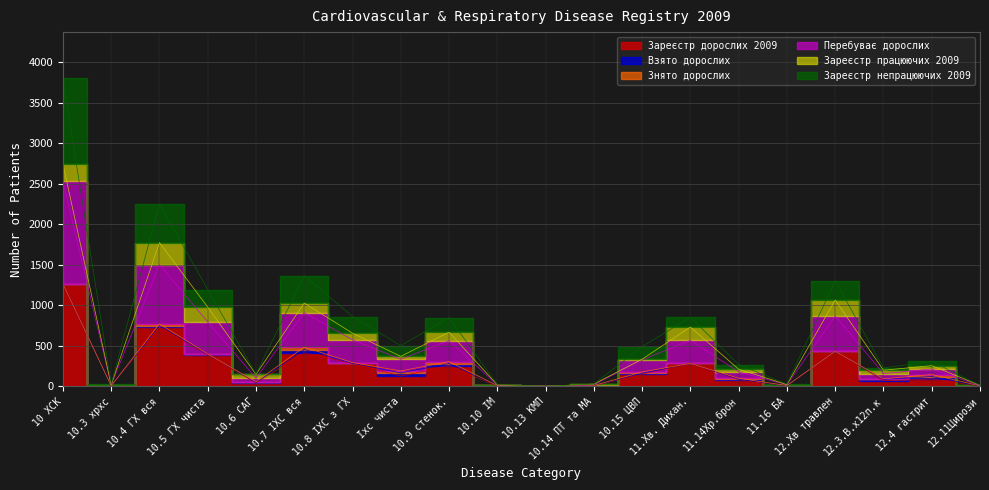

In Зареєстр непрацюючих 2009, how many points are higher than both neighbors (excluding endpoints)?

6